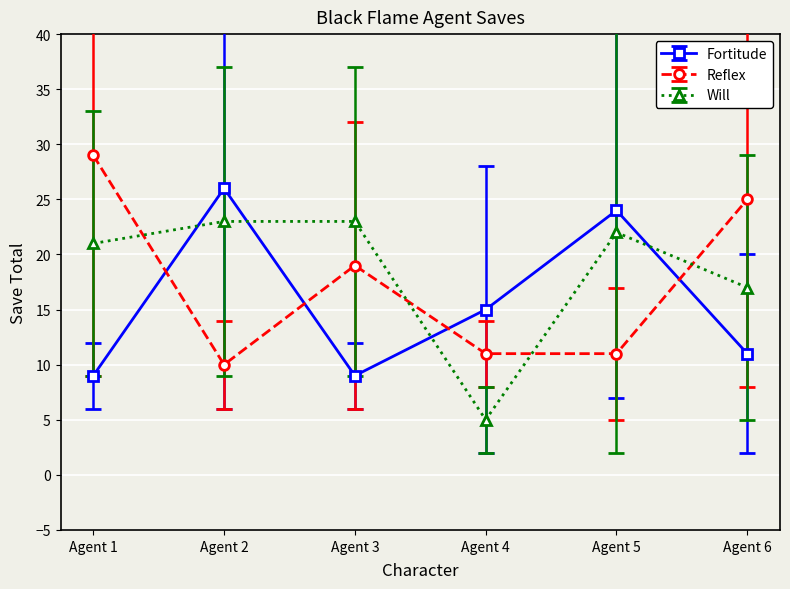

At which category does Reflex reach its first local peak?

Agent 3